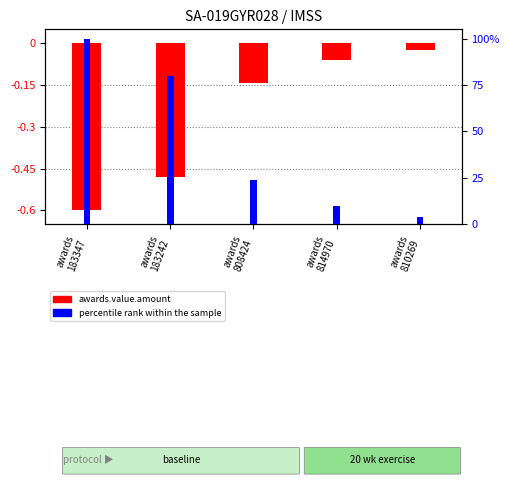

At which category is the sum across all series the highest?

awards
183347